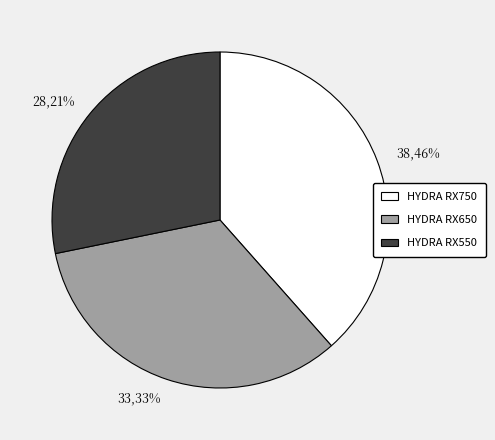

Combined, do HYDRA RX550 and HYDRA RX650 account for over 50%?

Yes